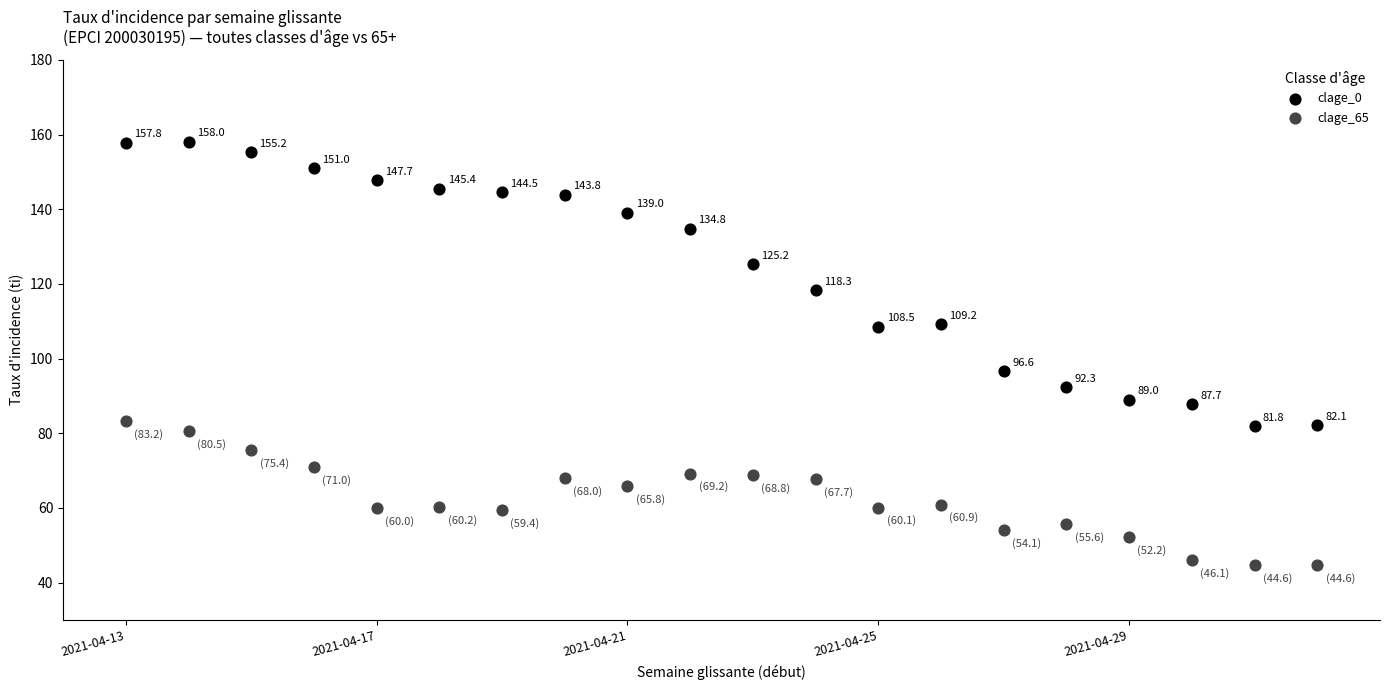

In the clage_65 series, what Y value is closest to 63?

60.9